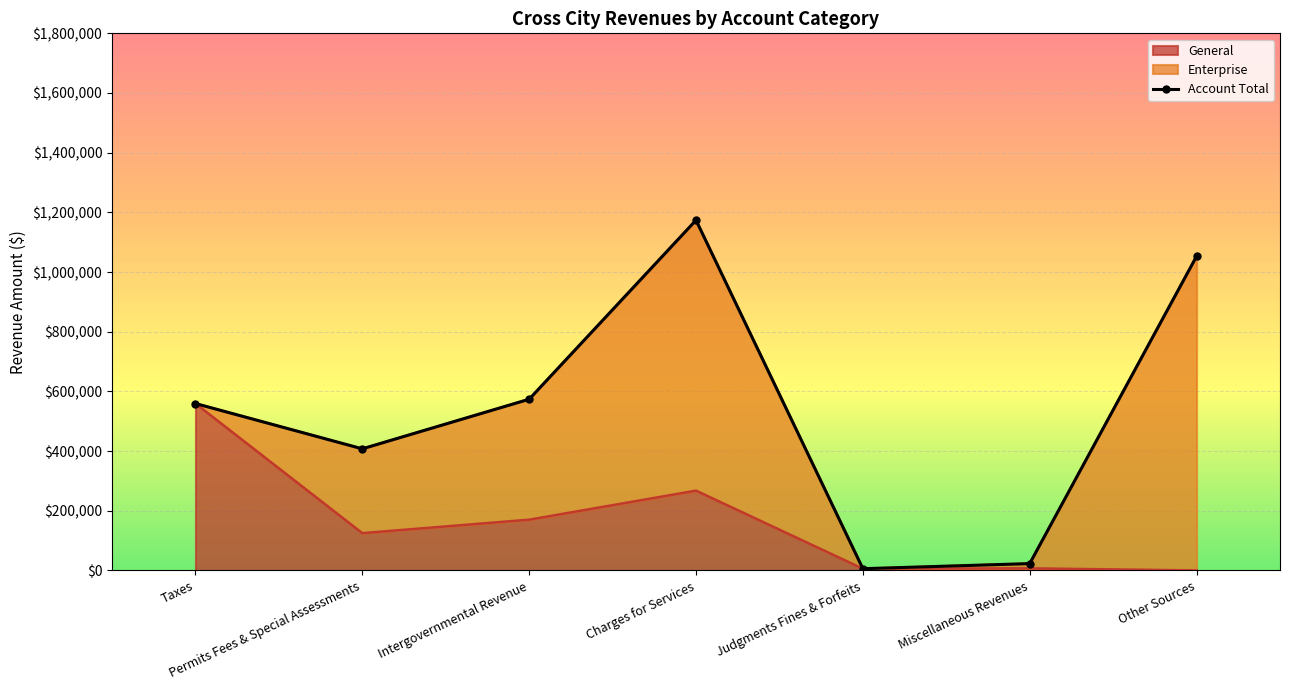

What is the minimum value shown in the chart?

5800